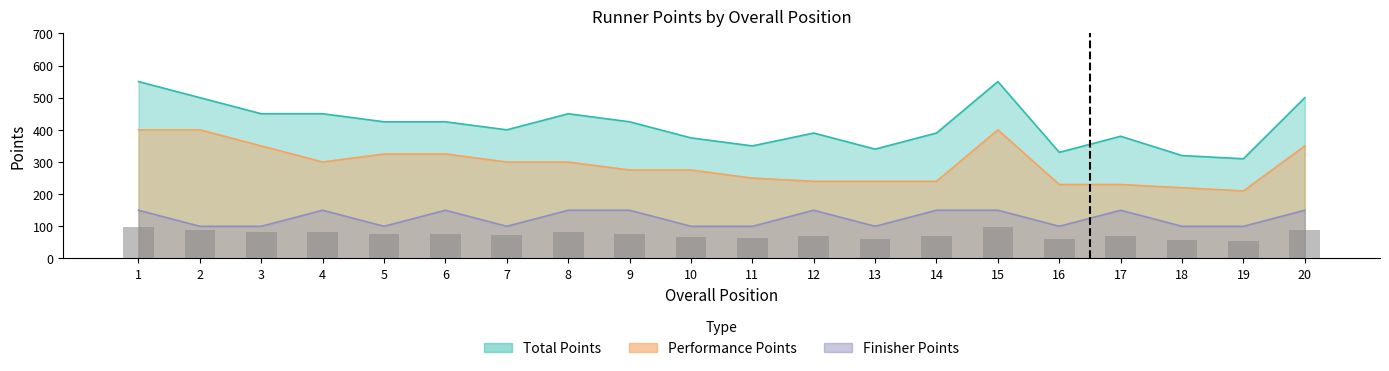

The Total Points series shows 450 at 4. True or false?

True